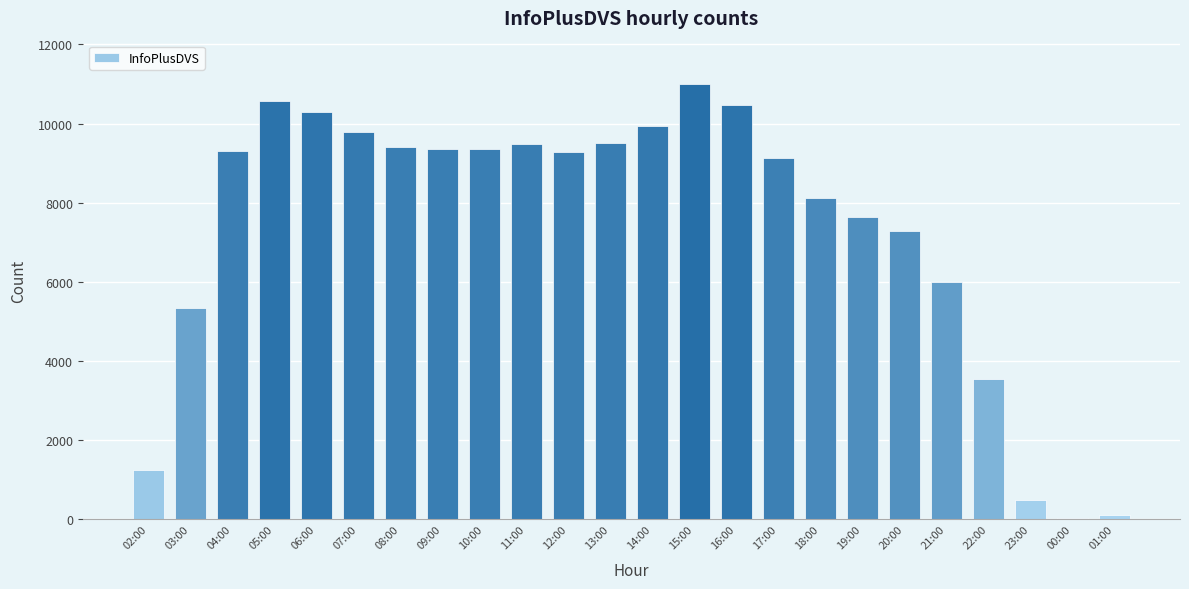

At which label is the value closest to 5518?

03:00